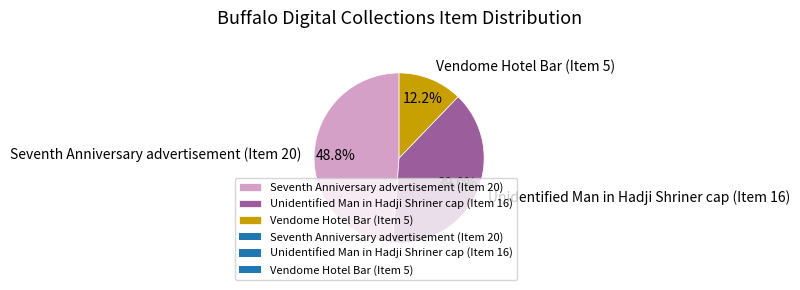

Rank the categories by value from lowest to highest.

Vendome Hotel Bar (Item 5), Unidentified Man in Hadji Shriner cap (Item 16), Seventh Anniversary advertisement (Item 20)